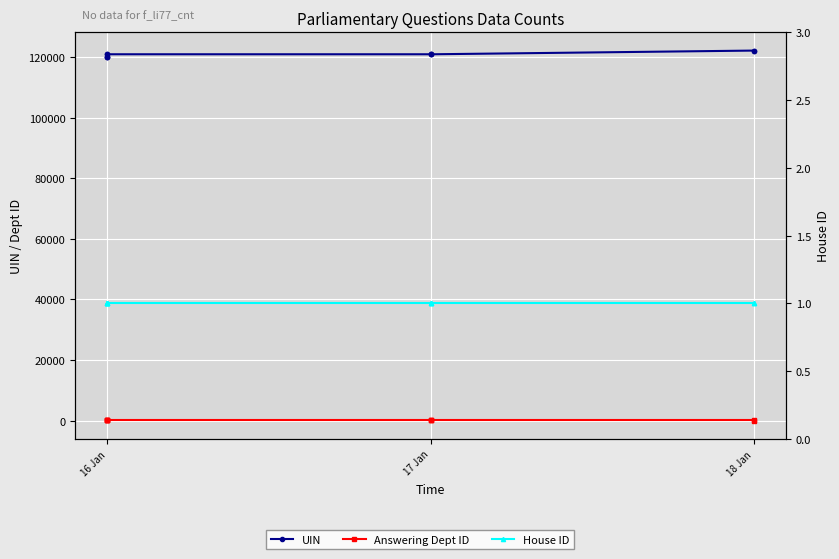

Is it true that UIN equals 77858 at 16 Jan?

False